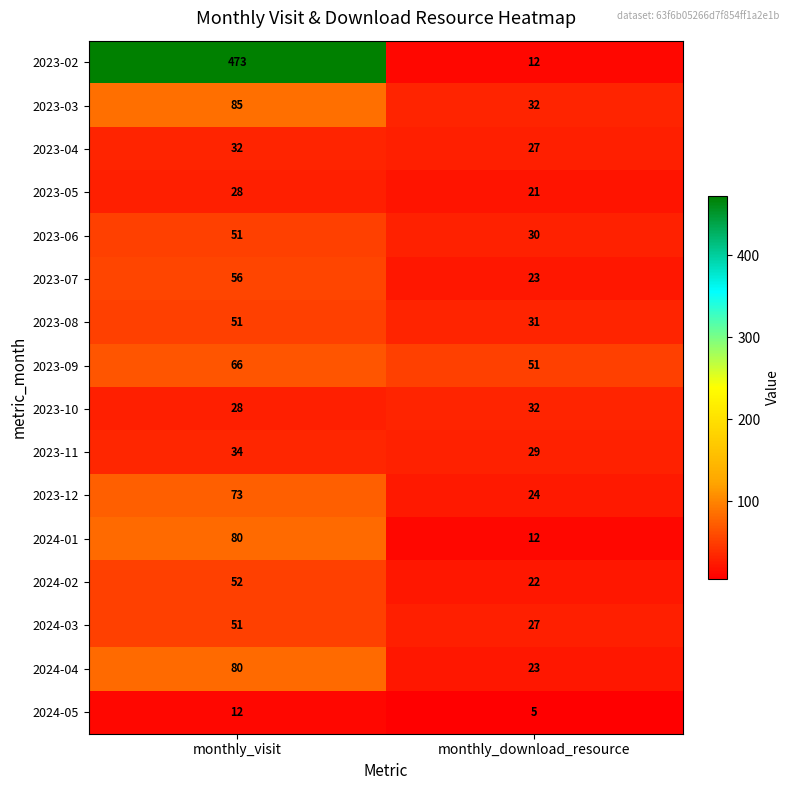

What is the sum of all 2023-07 values?

79